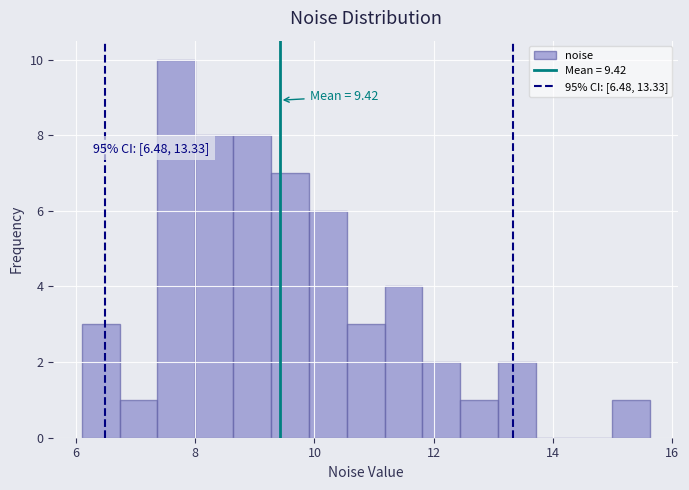

Read against the x-axis, roughly where is the centre of the tallest bar?

7.6